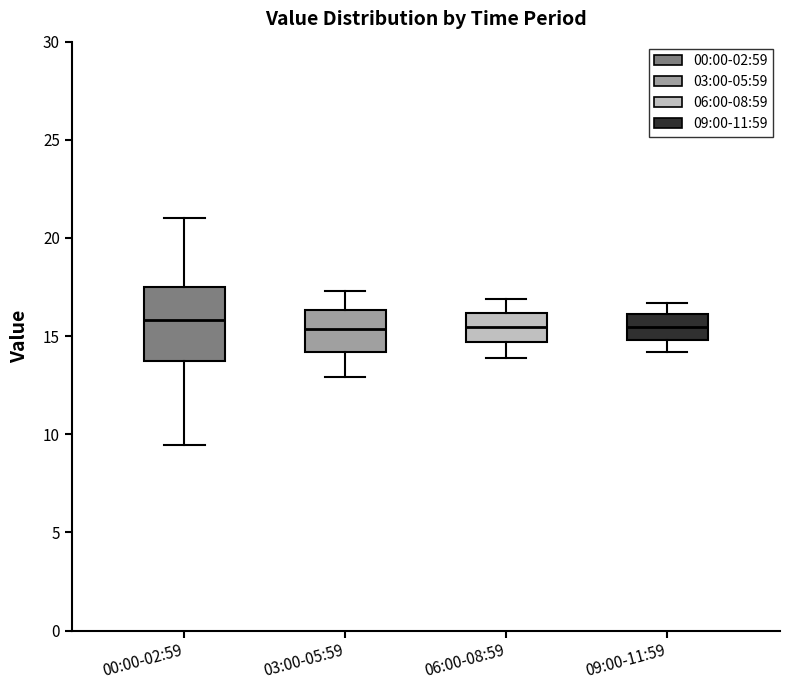

Reading left to right, transcribe this box plot: for each box, give where its median line is, the range the box spans, and where its two whiskers end, as read against the y-axis. The values are not printed on the chart, so give them approximately, as read against the axis.

00:00-02:59: median 16.0, box 13.5 to 17.5, whiskers 9.5 to 21.0
03:00-05:59: median 15.5, box 14.0 to 16.5, whiskers 13.0 to 17.5
06:00-08:59: median 15.5, box 14.5 to 16.0, whiskers 14.0 to 17.0
09:00-11:59: median 15.5, box 15.0 to 16.0, whiskers 14.0 to 16.5